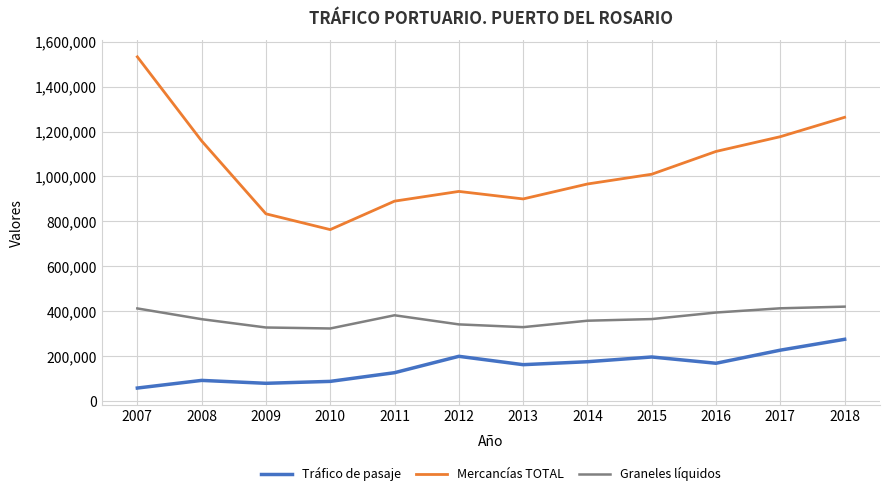

True or false: Graneles líquidos and Tráfico de pasaje intersect in this chart.

False